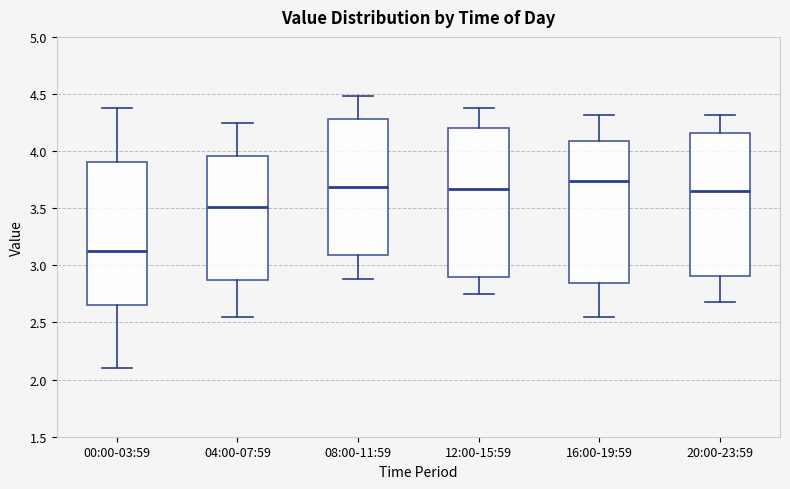

Comparing the boxes themselves (not the whiskers), which one is the tallest?

12:00-15:59